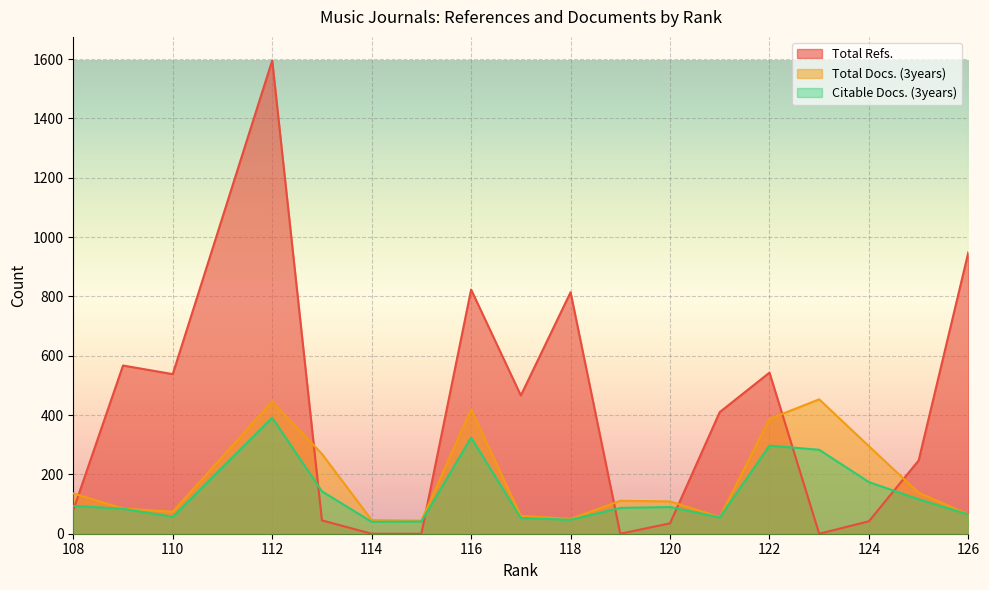

Read the Total Refs. value at 121, to the nearest 100.

400